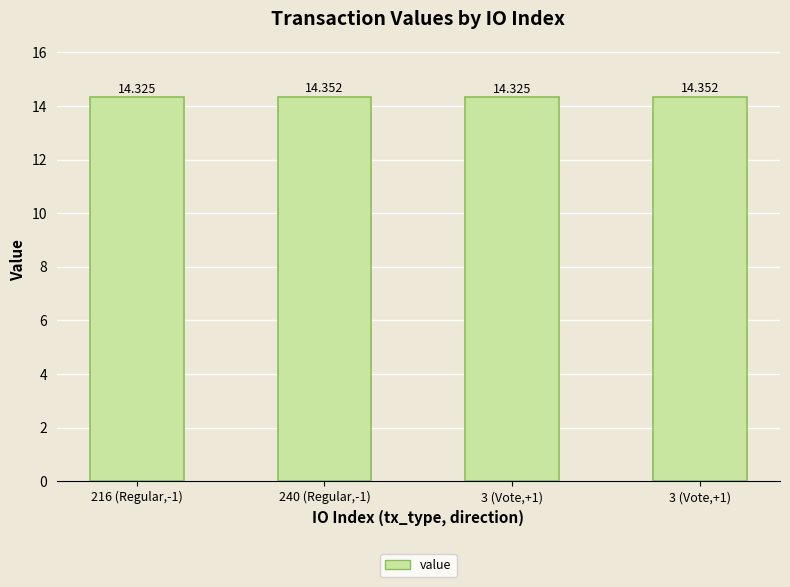

What is the greatest value displayed?

14.4